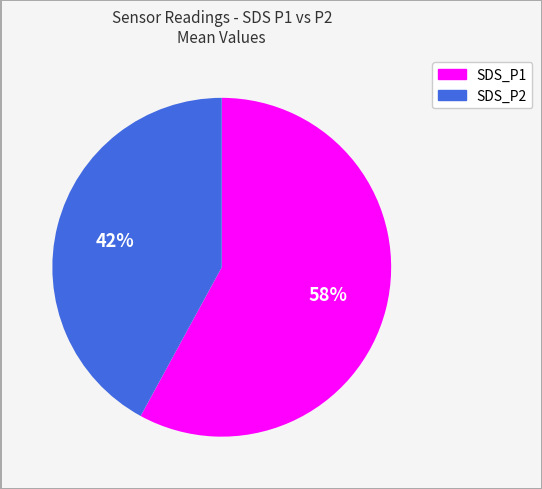

Do SDS_P2 and SDS_P1 together represent more than half of the pie?

Yes